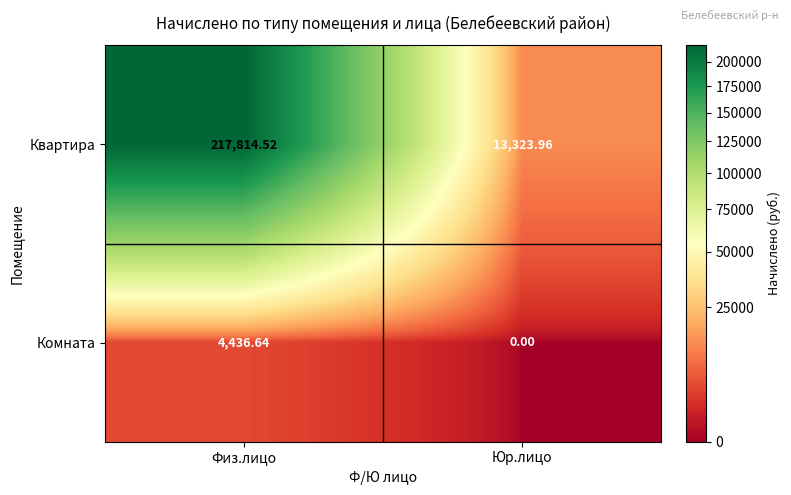

Rank the series by their maximum value, from lowest to highest.

Комната, Квартира